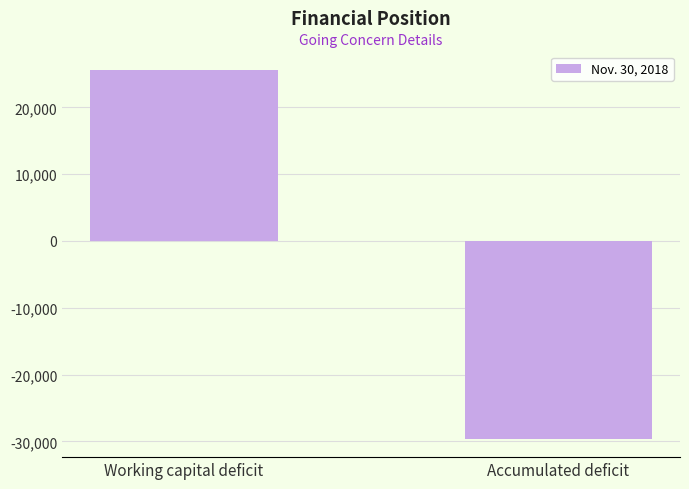

How many categories are shown in the chart?

2